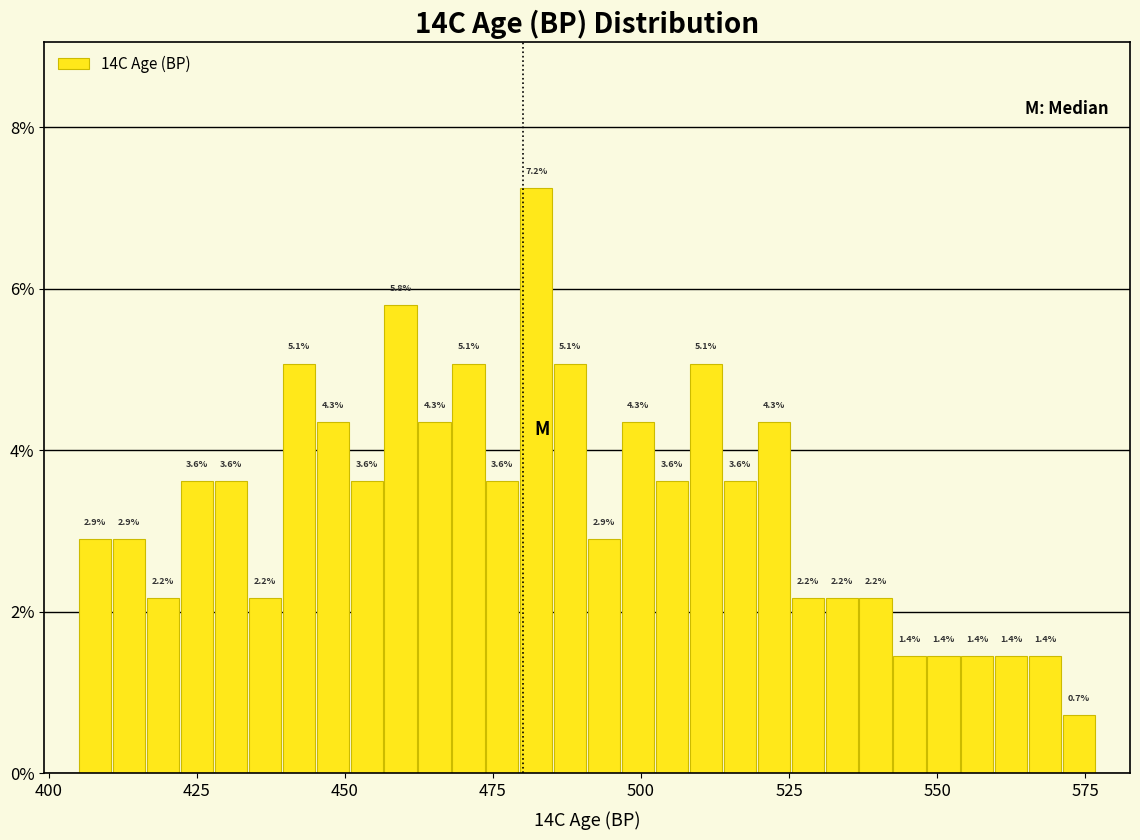

Around what value on the x-axis is the tallest bar? Give the approximate position of its centre, as read against the axis.

480